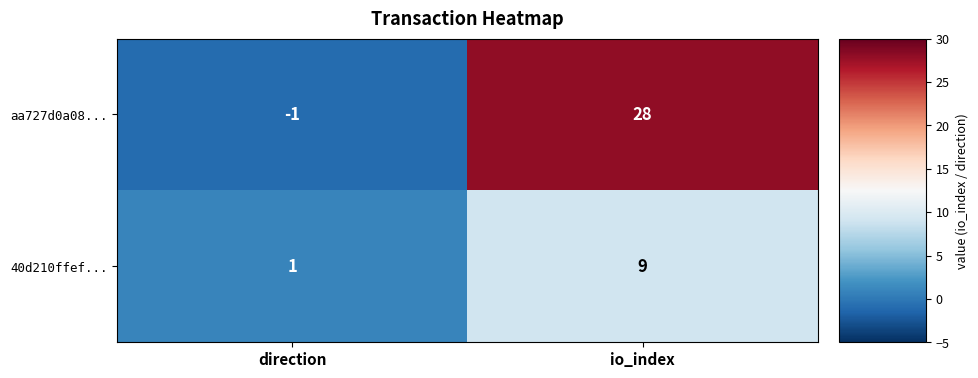

Reading left to right, extract all data points from this chart.

aa727d0a08...: -1	28
40d210ffef...: 1	9